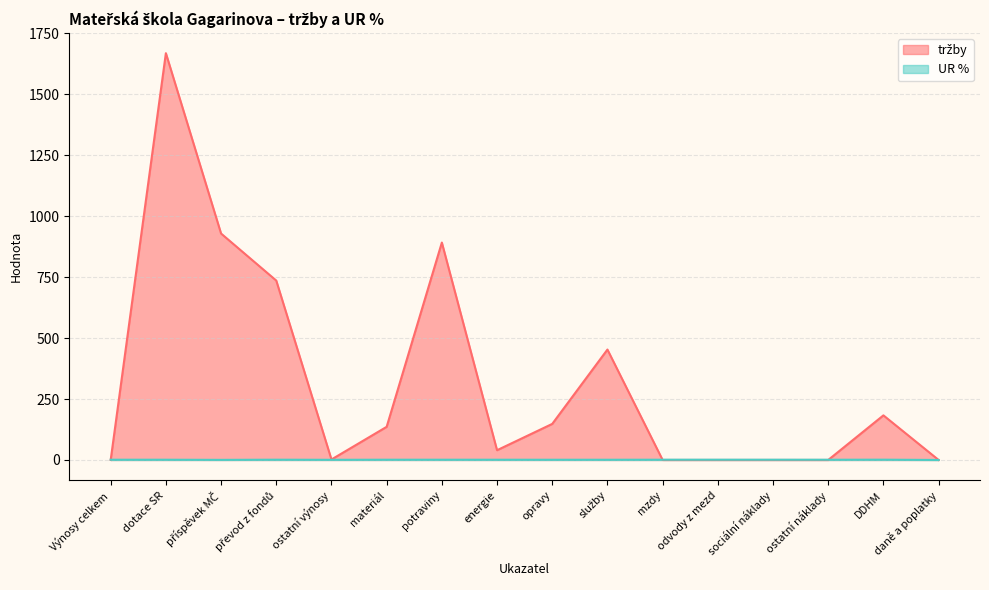

What is the value of the tržby point at the 6th from the left?

136.0